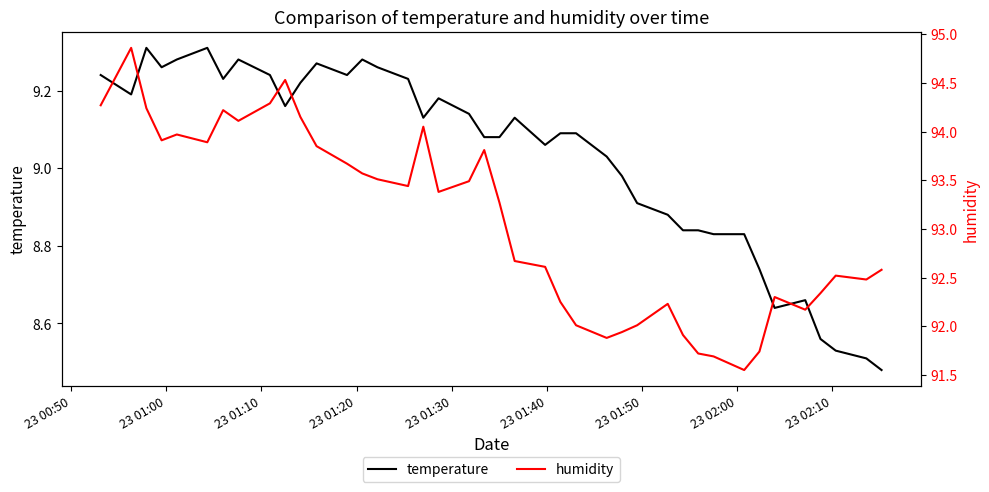

Count the number of categories in the chart.

40